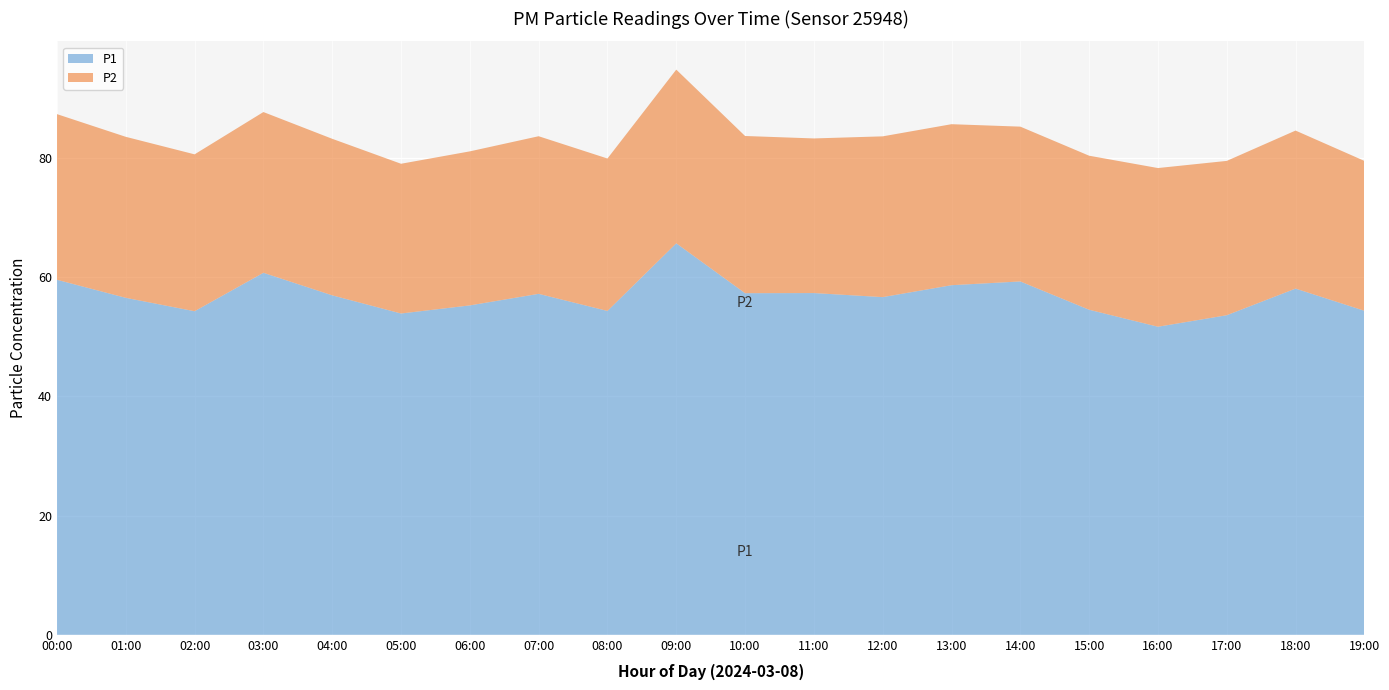

Reading left to right, list all the values displayed in this chart.

P1: 00:00=59.6	01:00=56.5	02:00=54.3	03:00=60.8	04:00=57.0	05:00=53.9	06:00=55.3	07:00=57.2	08:00=54.4	09:00=65.7	10:00=57.3	11:00=57.4	12:00=56.7	13:00=58.7	14:00=59.3	15:00=54.5	16:00=51.7	17:00=53.6	18:00=58.1	19:00=54.4
P2: 00:00=27.8	01:00=27.0	02:00=26.3	03:00=27.0	04:00=26.3	05:00=25.1	06:00=25.9	07:00=26.4	08:00=25.6	09:00=29.1	10:00=26.4	11:00=25.9	12:00=27.0	13:00=27.0	14:00=26.0	15:00=25.9	16:00=26.6	17:00=25.9	18:00=26.5	19:00=25.1